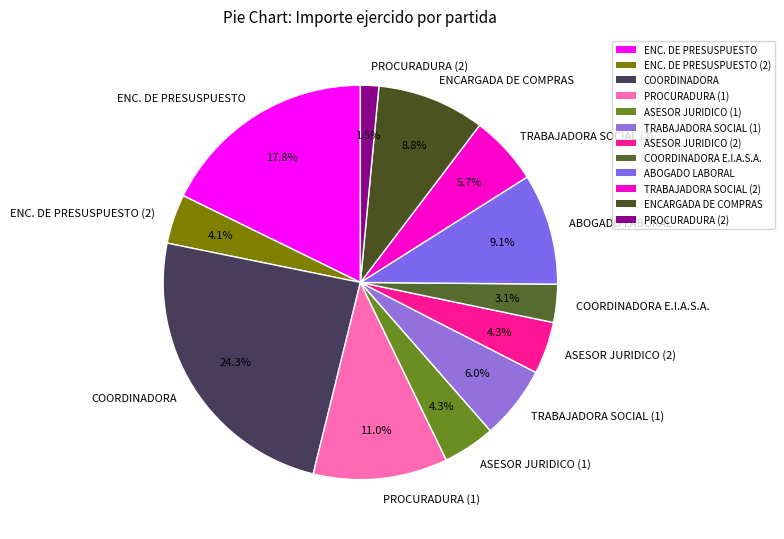

How many slices are in this pie chart?

12